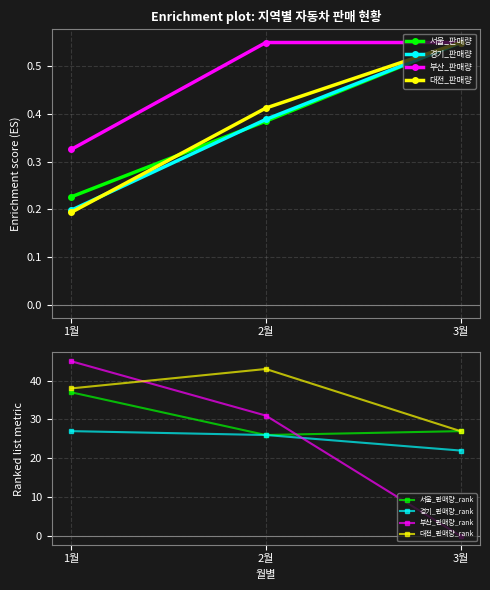

What is the value of the 서울_판매량_rank point at the 3rd from the left?

27